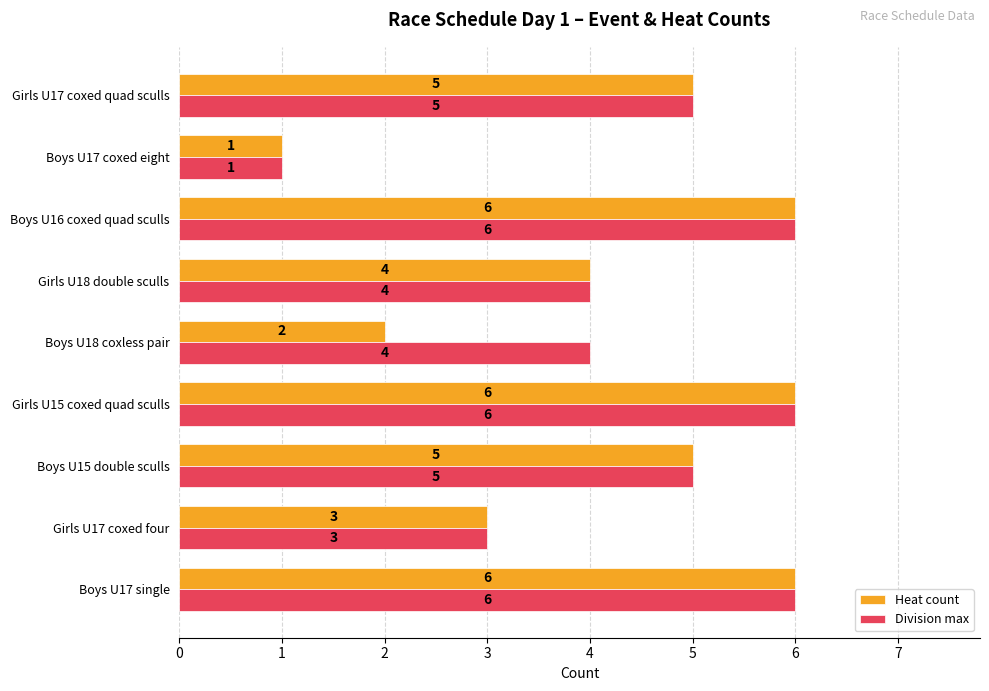

What is the average value of the Heat count series?

4